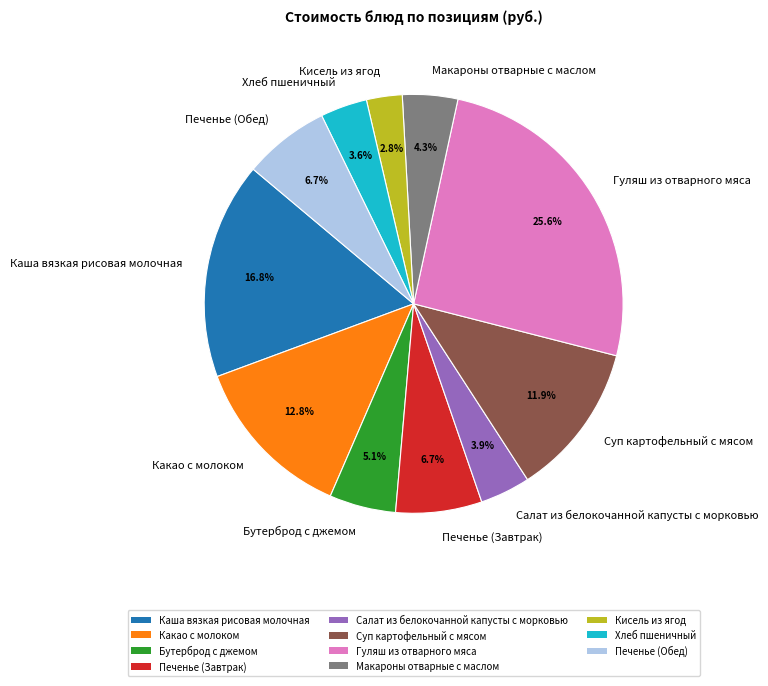

Which category has the smallest portion of the pie?

Кисель из ягод